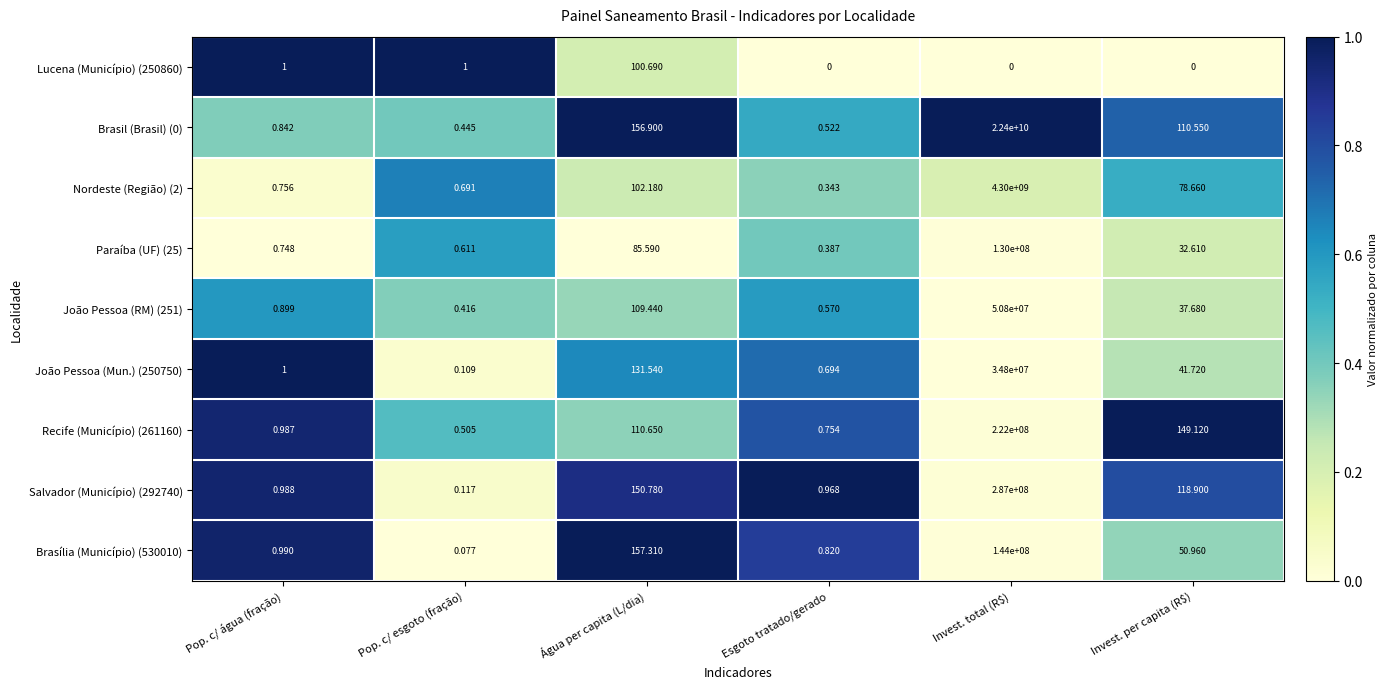

At which category does the chart reach its peak across all series?

Invest. total (R$)